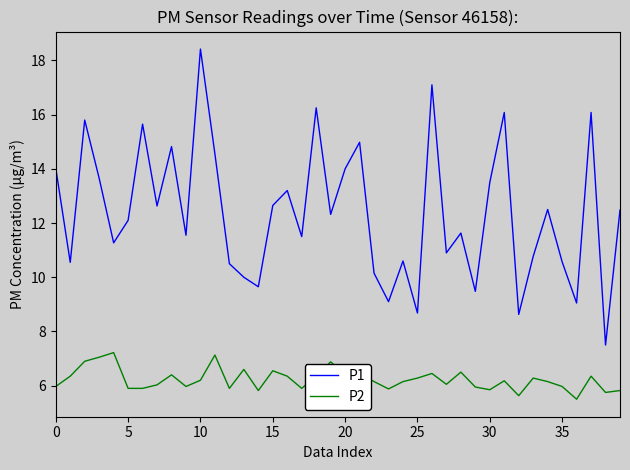

True or false: P2 and P1 intersect in this chart.

False